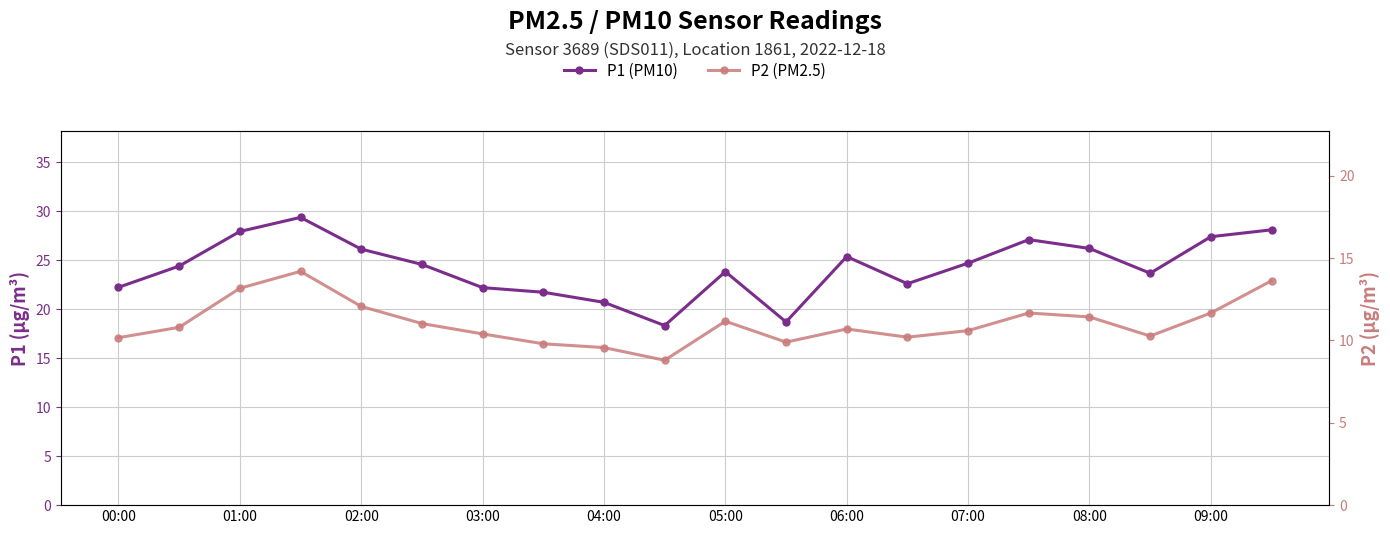

The value of P2 (PM2.5) at 03:00 is 13.8. True or false?

False